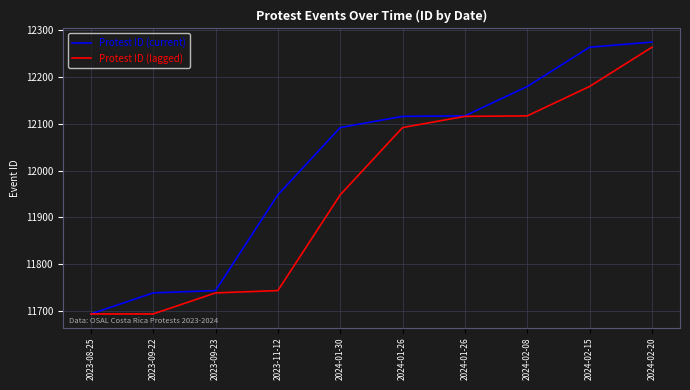

True or false: Protest ID (lagged) and Protest ID (current) intersect in this chart.

False